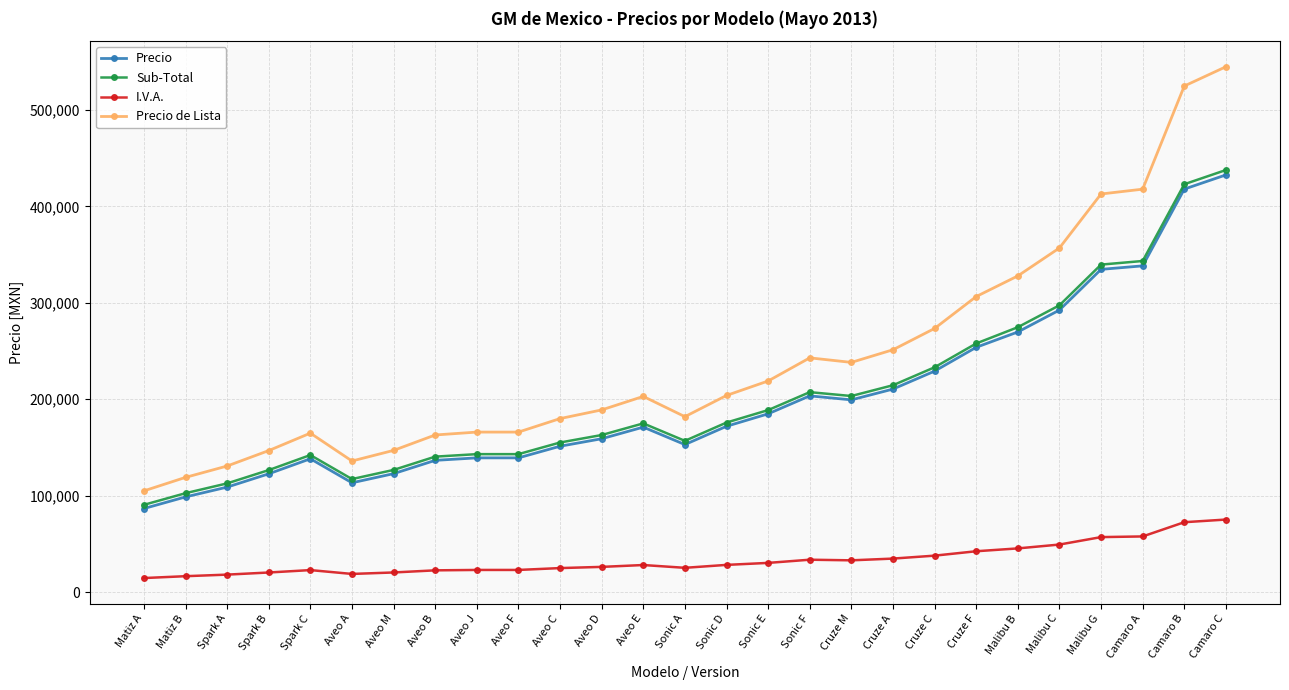

Between Sonic A and Malibu C, which series saw the biggest shift?

Precio de Lista